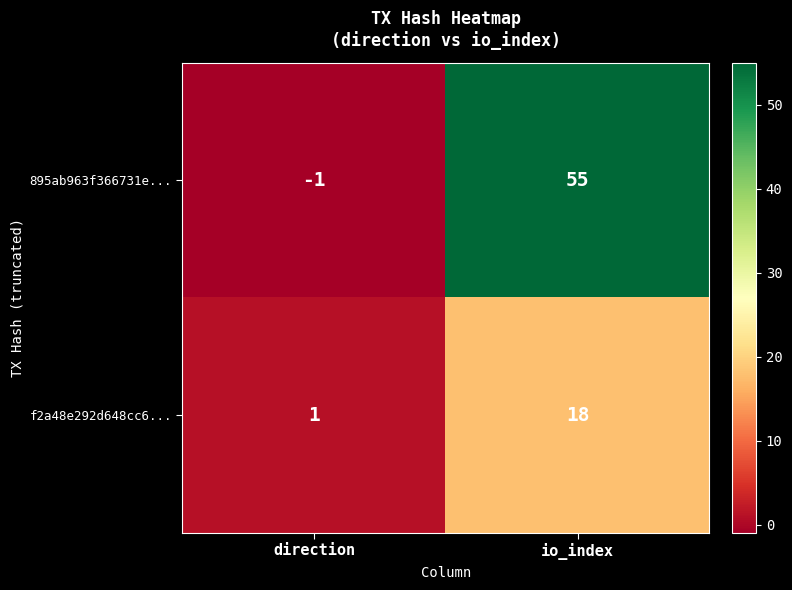

Is it true that 895ab963f366731e... equals 55 at io_index?

True